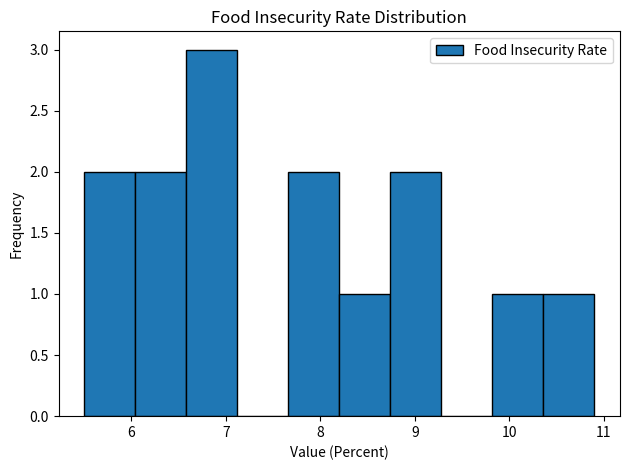

Which range on the x-axis has the tallest bar?

6.58 to 7.12